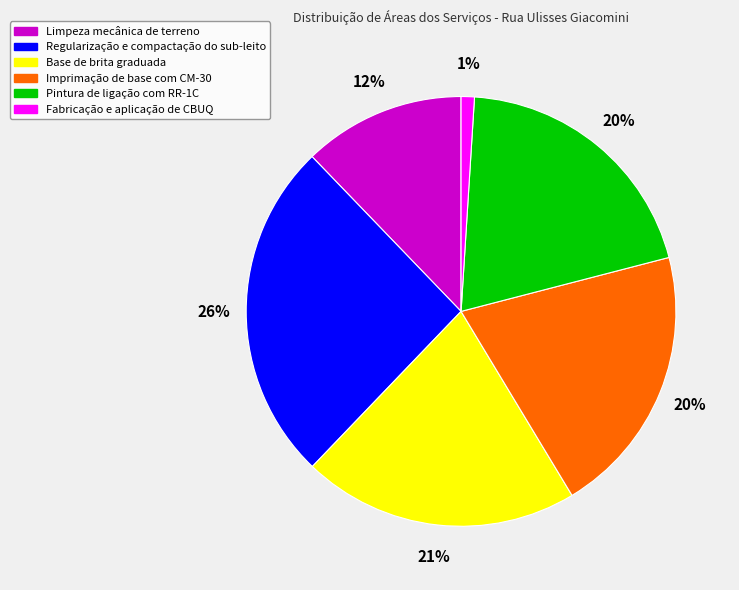

What percentage is the Base de brita graduada slice, to the nearest percent?

21%